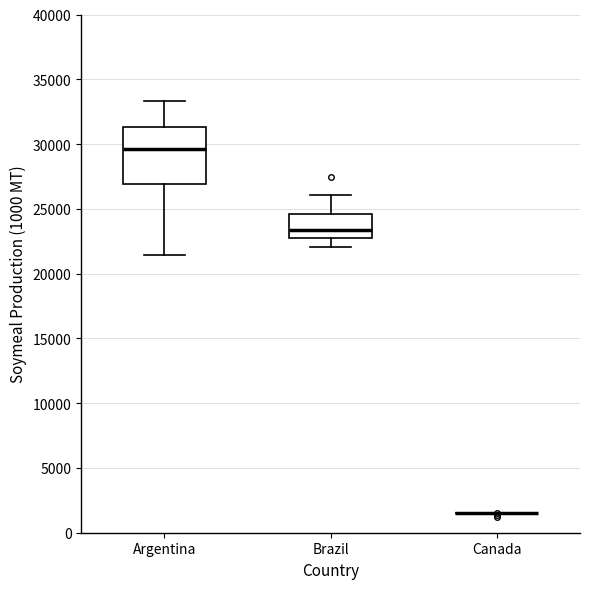

Which box is the tallest, from its lower edge to its upper edge?

Argentina